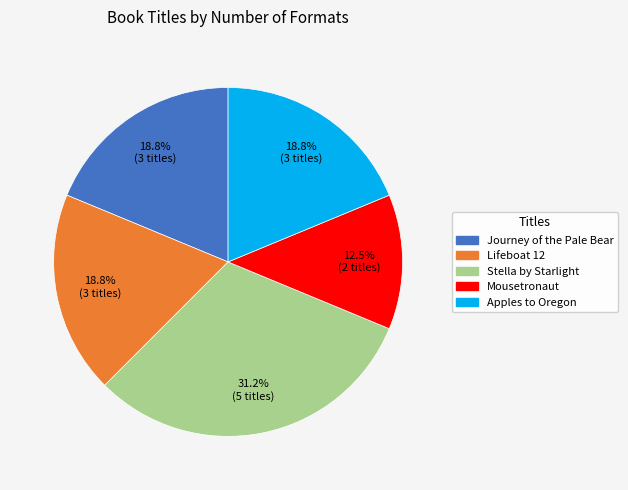

True or false: Journey of the Pale Bear accounts for 19% of the total.

True